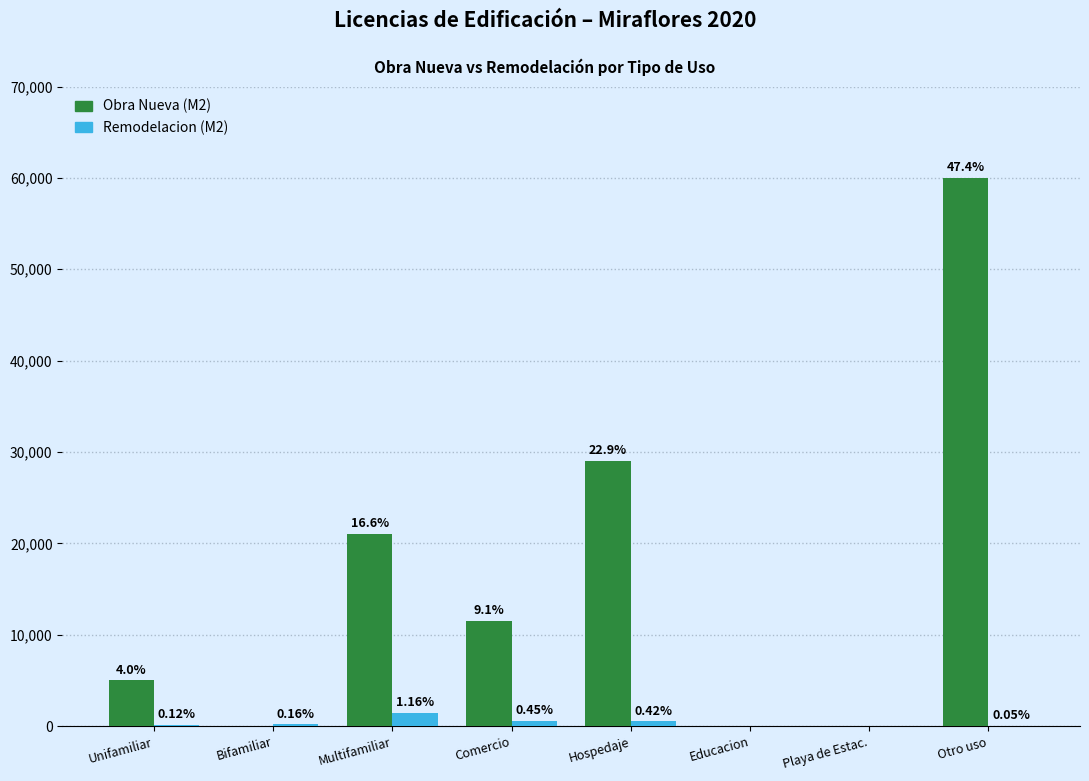

Is it true that Obra Nueva (M2) equals -31305.8 at Playa de Estac.?

False